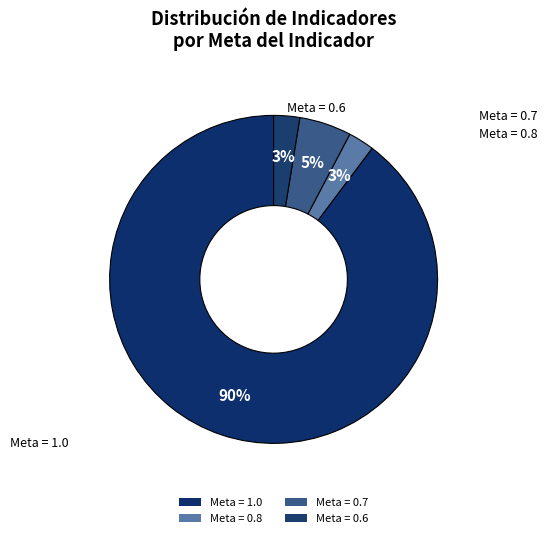

To the nearest percent, what percentage of the pie is Meta = 0.7?

5%